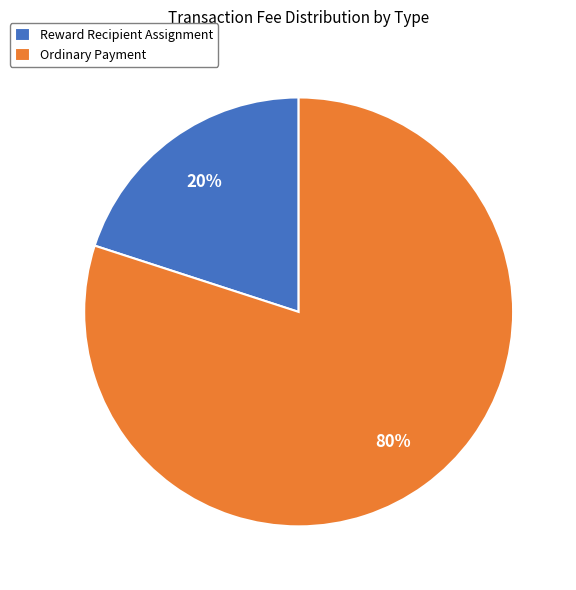

To the nearest percent, what is the average slice percentage?

50%